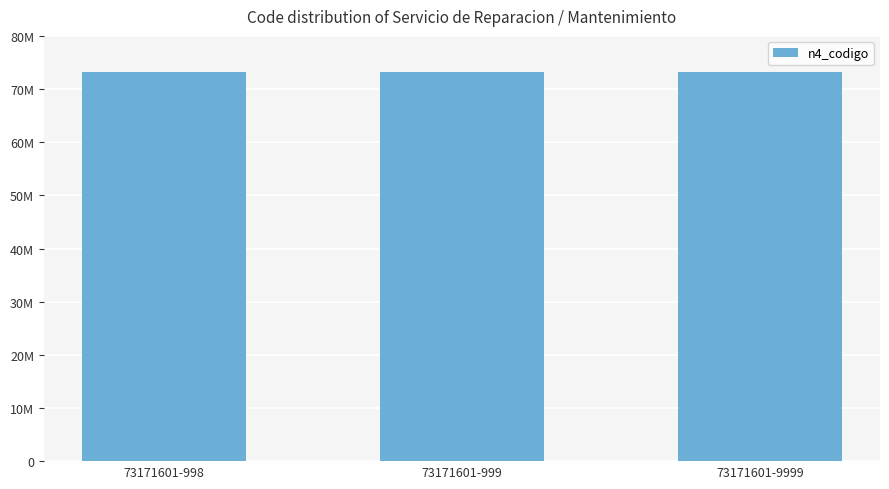

List the labels in order of n4_codigo value, largest first.

73171601-998, 73171601-999, 73171601-9999